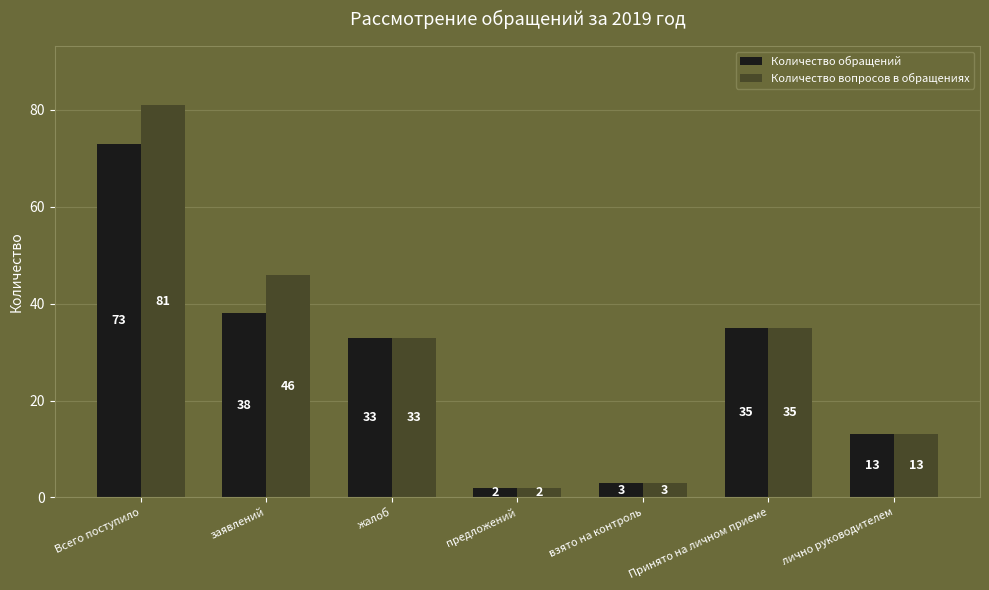

Reading right to left, extract all data points from this chart.

Количество обращений: 13	35	3	2	33	38	73
Количество вопросов в обращениях: 13	35	3	2	33	46	81